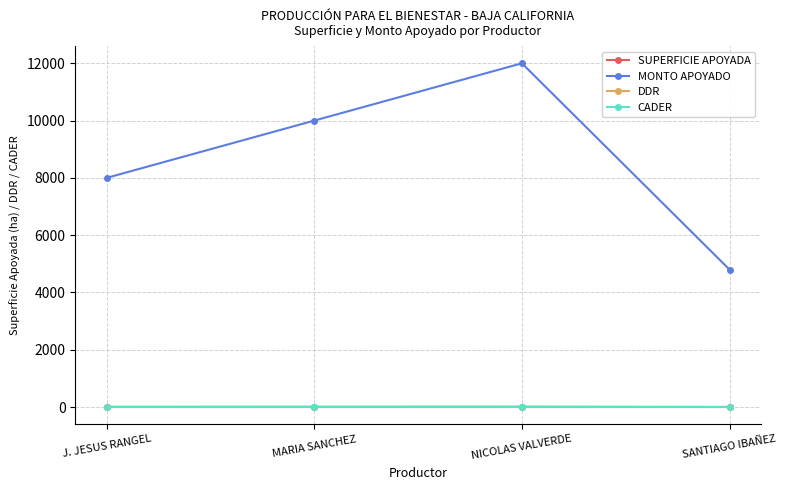

What is the value of the MONTO APOYADO point at the 3rd from the left?

12000